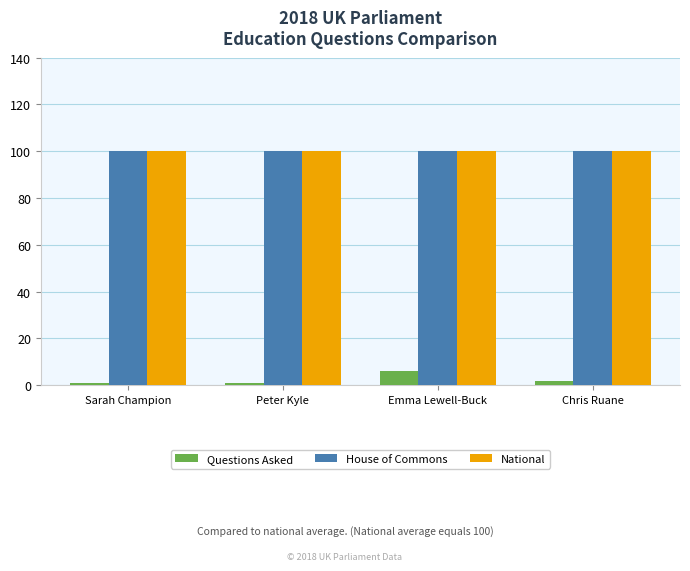

The value of National at Sarah Champion is 100. True or false?

True